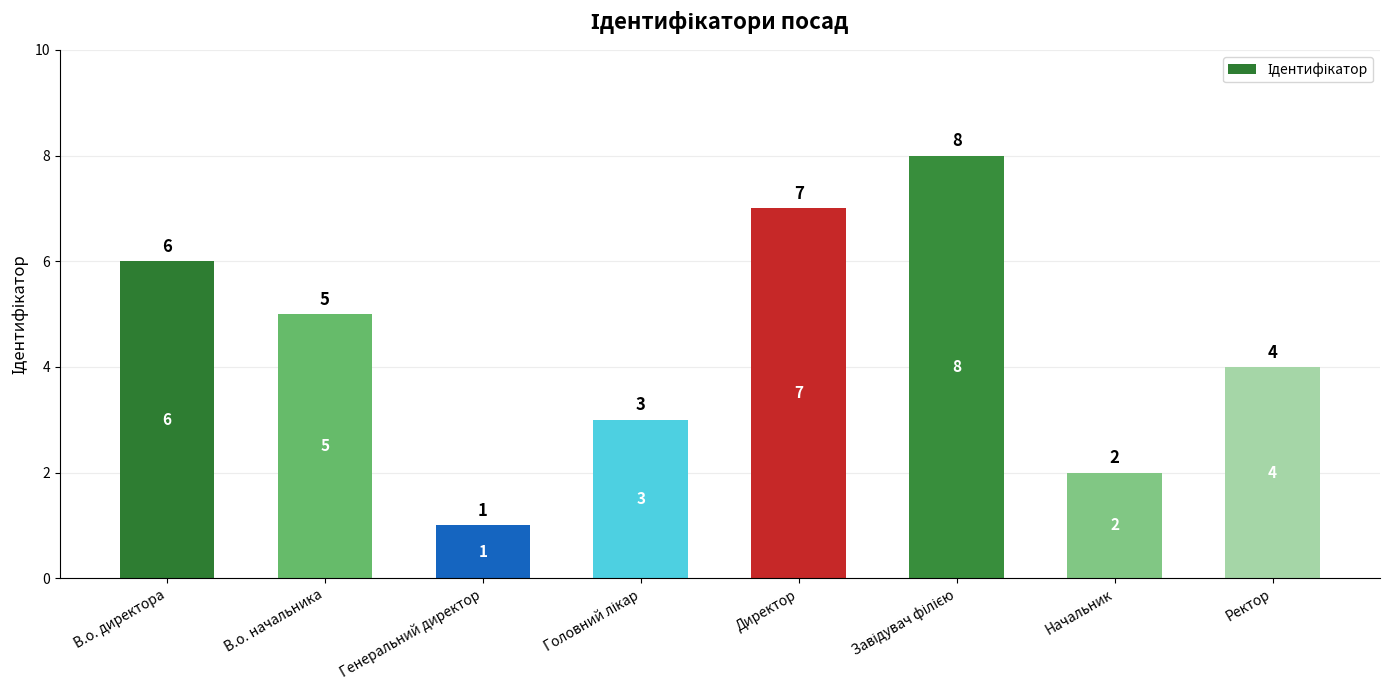

Reading right to left, list all the values displayed in this chart.

4	2	8	7	3	1	5	6